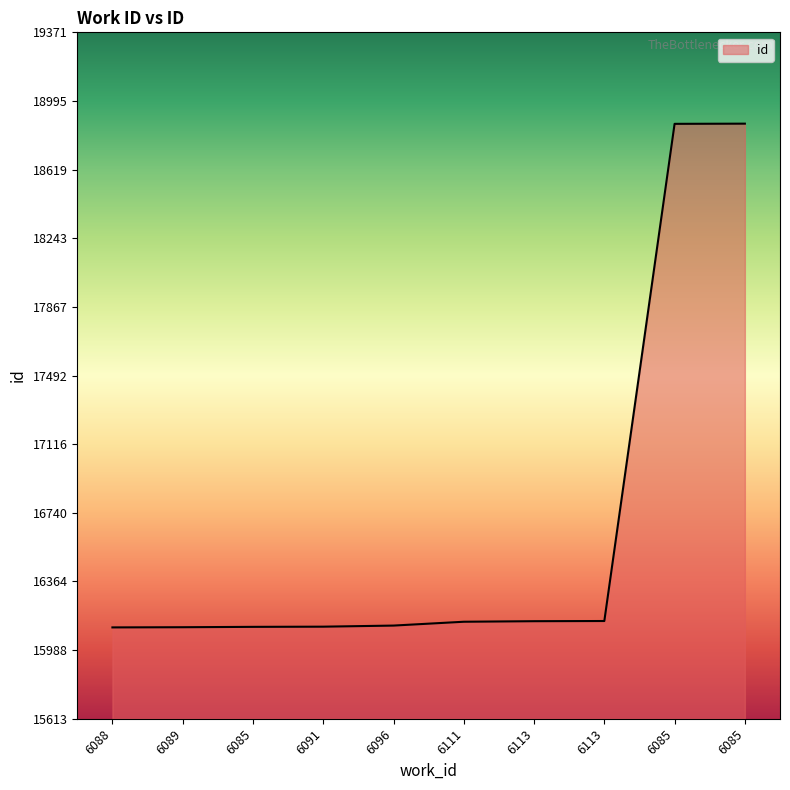

True or false: there are more than 2 points higher than both neighbors.

False